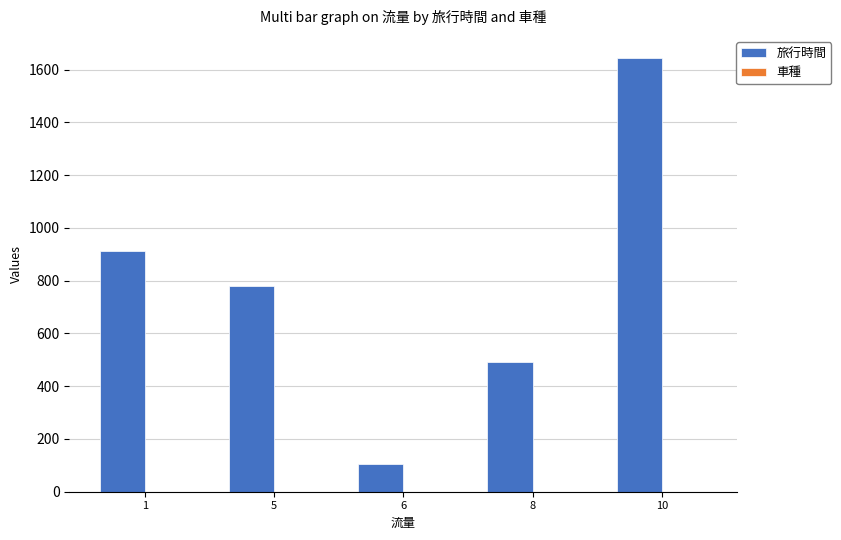

Reading right to left, extract all data points from this chart.

1646.0	490.0	105.0	780.0	914.4